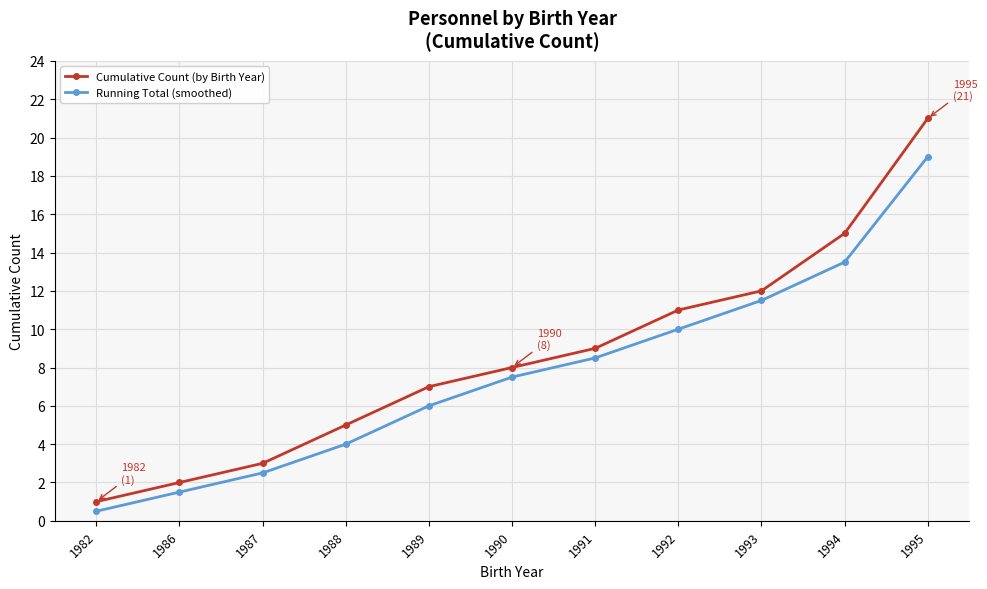

What is the minimum value for Cumulative Count (by Birth Year)?

1.0